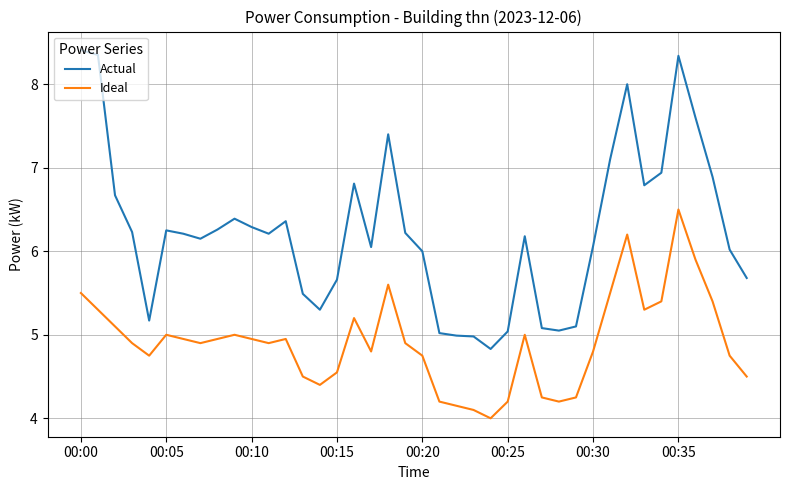

What is the difference between the maximum and minimum values in the Ideal series?

2.5